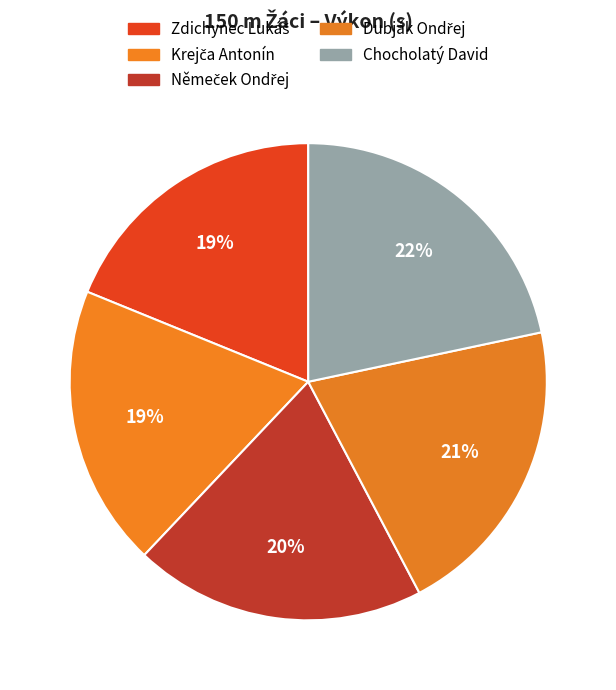

What is the total percentage of Krejča Antonín and Dubják Ondřej?

39.7%